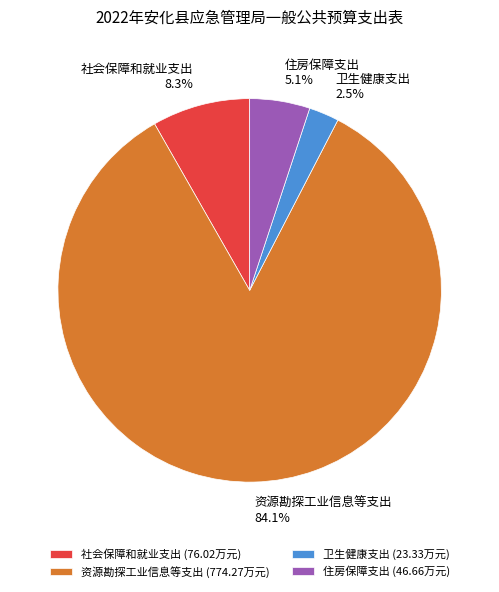

How many slices are in this pie chart?

4